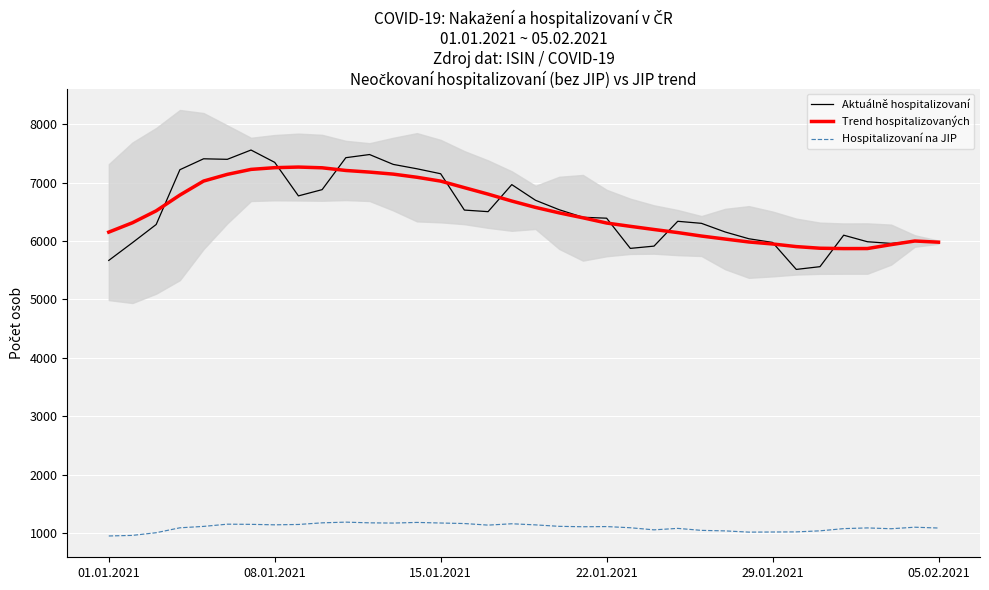

Read the Aktuálně hospitalizovaní value at 6.

7559.0